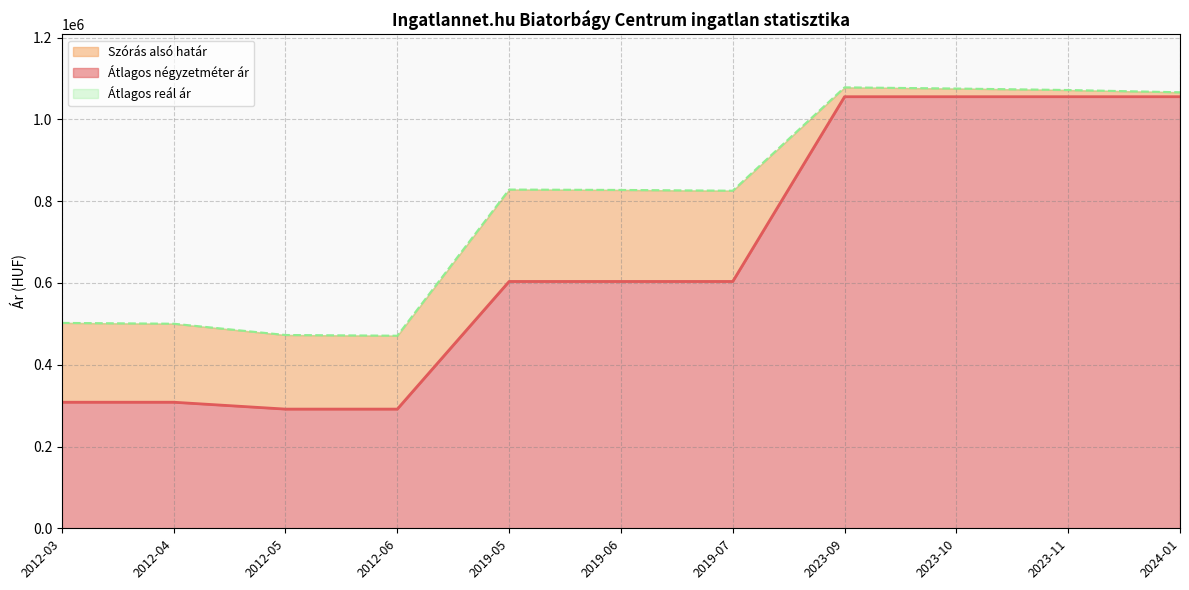

At which category does the chart reach its peak across all series?

2023-09